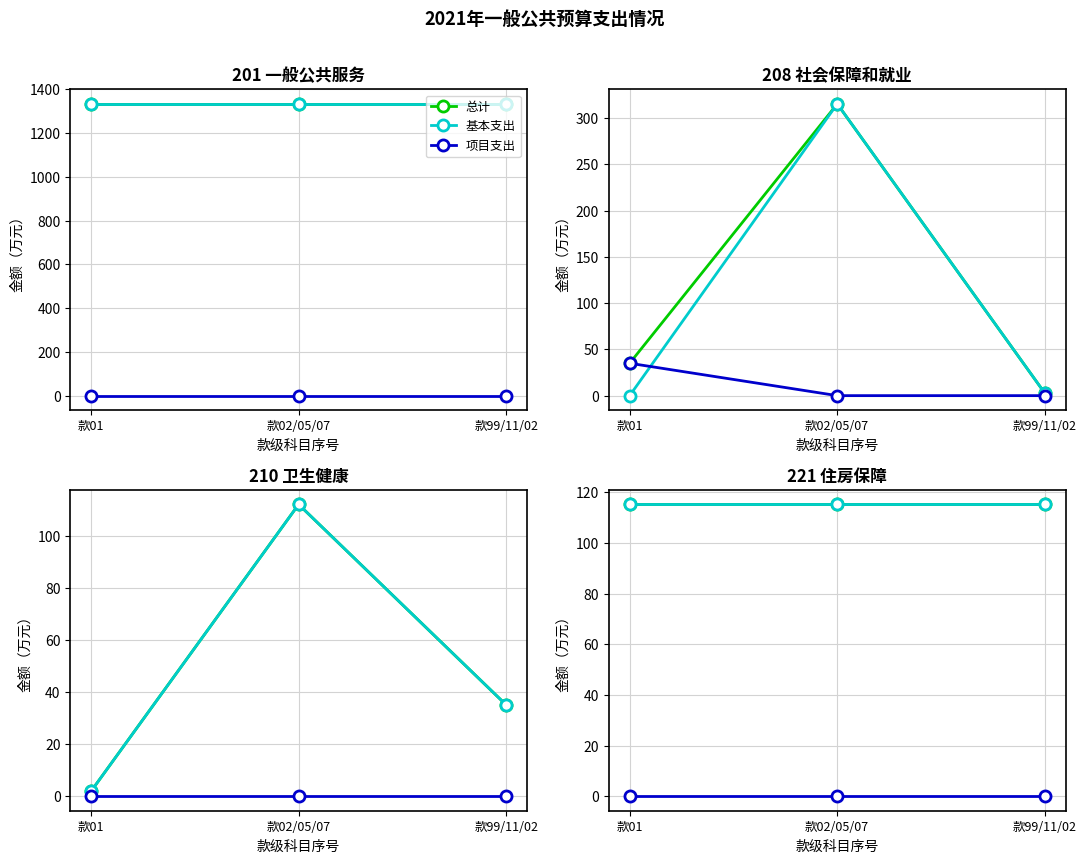

Which has a higher value, 款01 or 款99/11/02?

款01